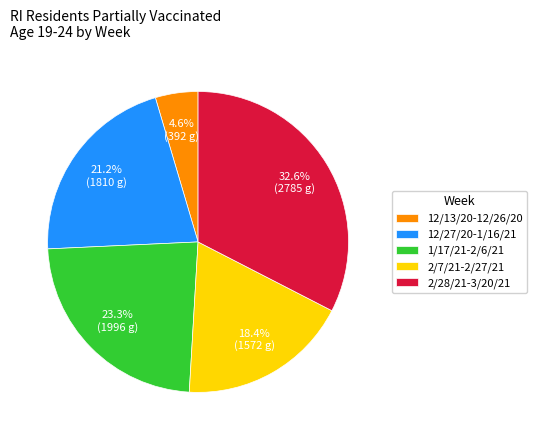

Which category has the biggest portion of the pie?

2/28/21-3/20/21